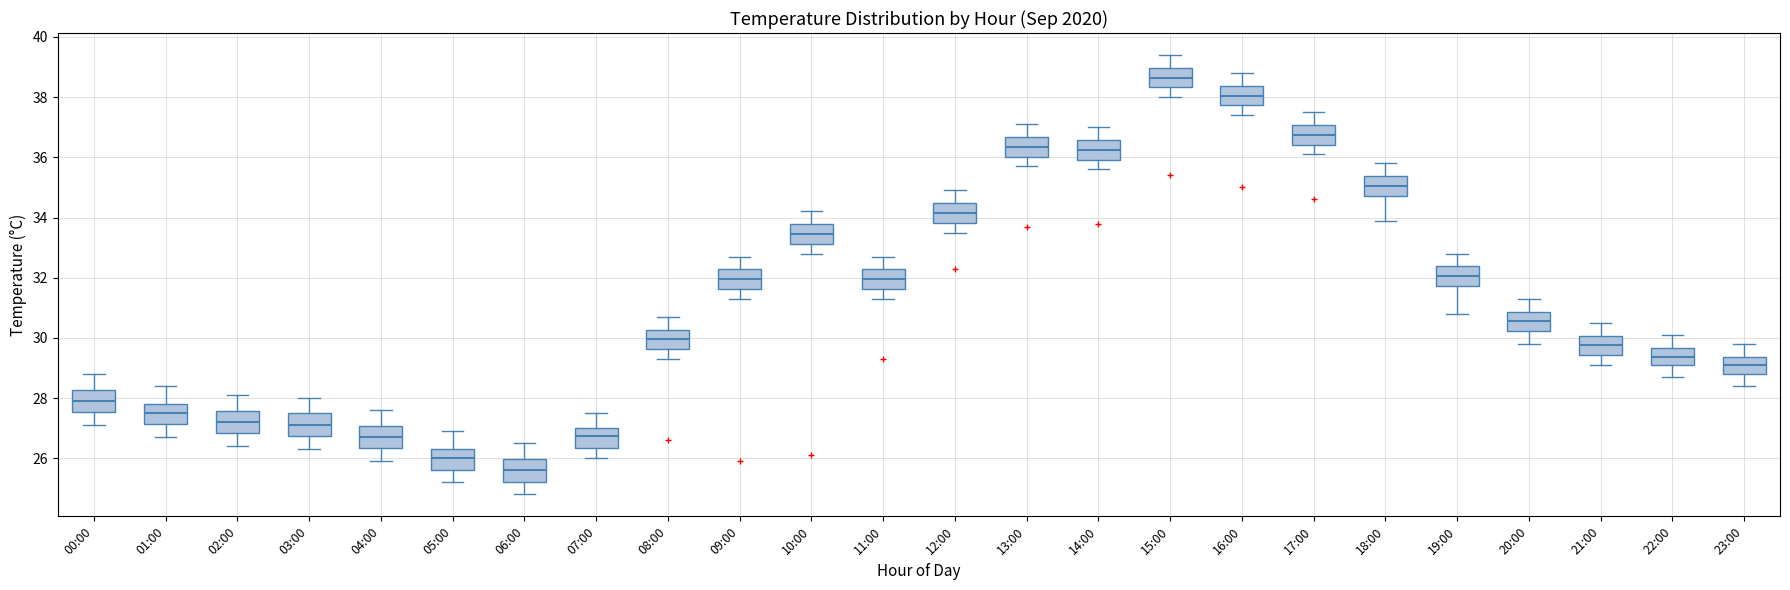

Reading left to right, read every box against the y-axis: the position of its median line, the range the box covers, and the ends of its whiskers. The values are not printed on the chart, so give them approximately, as read against the axis.

00:00: median 28.0, box 27.6 to 28.2, whiskers 27.2 to 28.8
01:00: median 27.6, box 27.2 to 27.8, whiskers 26.8 to 28.4
02:00: median 27.2, box 26.8 to 27.6, whiskers 26.4 to 28.2
03:00: median 27.2, box 26.8 to 27.6, whiskers 26.4 to 28.0
04:00: median 26.8, box 26.4 to 27.0, whiskers 26.0 to 27.6
05:00: median 26.0, box 25.6 to 26.4, whiskers 25.2 to 27.0
06:00: median 25.6, box 25.2 to 26.0, whiskers 24.8 to 26.6
07:00: median 26.8, box 26.4 to 27.0, whiskers 26.0 to 27.6
08:00: median 30.0, box 29.6 to 30.2, whiskers 29.4 to 30.8
09:00: median 32.0, box 31.6 to 32.2, whiskers 31.4 to 32.8
10:00: median 33.4, box 33.2 to 33.8, whiskers 32.8 to 34.2
11:00: median 32.0, box 31.6 to 32.2, whiskers 31.4 to 32.8
12:00: median 34.2, box 33.8 to 34.4, whiskers 33.6 to 35.0
13:00: median 36.4, box 36.0 to 36.6, whiskers 35.8 to 37.2
14:00: median 36.2, box 36.0 to 36.6, whiskers 35.6 to 37.0
15:00: median 38.6, box 38.4 to 39.0, whiskers 38.0 to 39.4
16:00: median 38.0, box 37.8 to 38.4, whiskers 37.4 to 38.8
17:00: median 36.8, box 36.4 to 37.0, whiskers 36.2 to 37.6
18:00: median 35.0, box 34.8 to 35.4, whiskers 34.0 to 35.8
19:00: median 32.0, box 31.8 to 32.4, whiskers 30.8 to 32.8
20:00: median 30.6, box 30.2 to 30.8, whiskers 29.8 to 31.4
21:00: median 29.8, box 29.4 to 30.0, whiskers 29.2 to 30.6
22:00: median 29.4, box 29.2 to 29.6, whiskers 28.8 to 30.2
23:00: median 29.2, box 28.8 to 29.4, whiskers 28.4 to 29.8